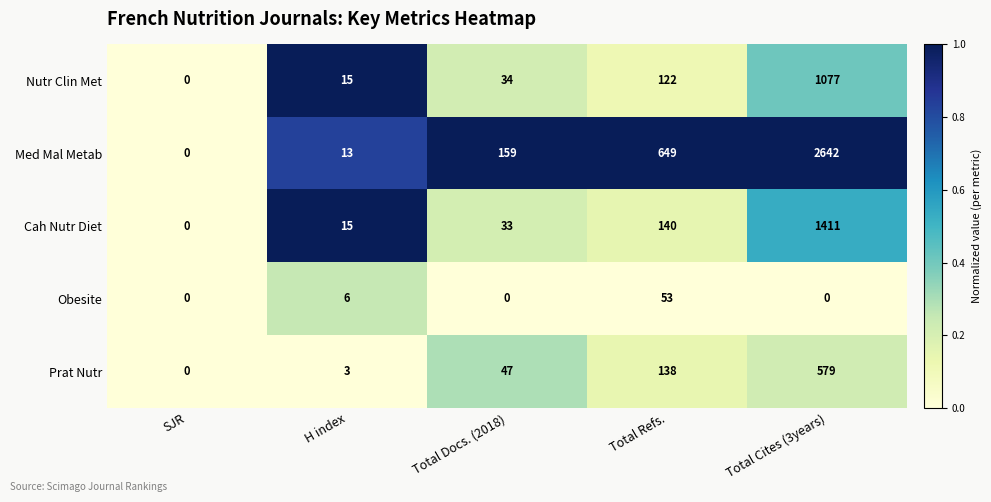

What is the maximum value for Obesite?

53